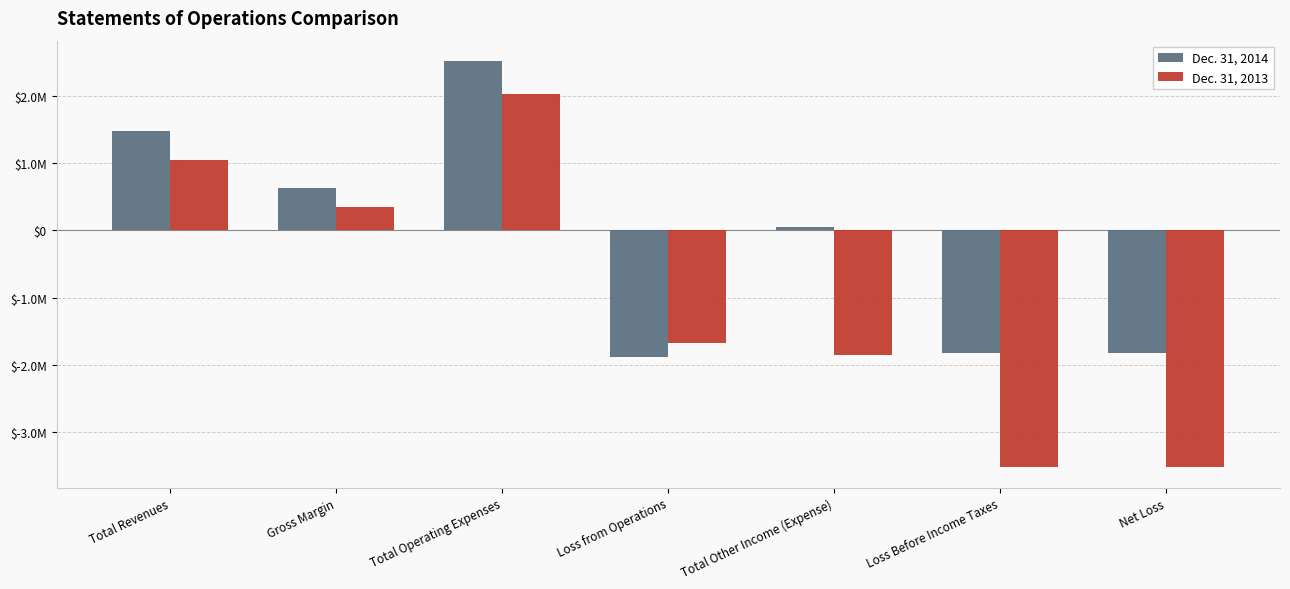

What are all the series names shown in the legend?

Dec. 31, 2014, Dec. 31, 2013